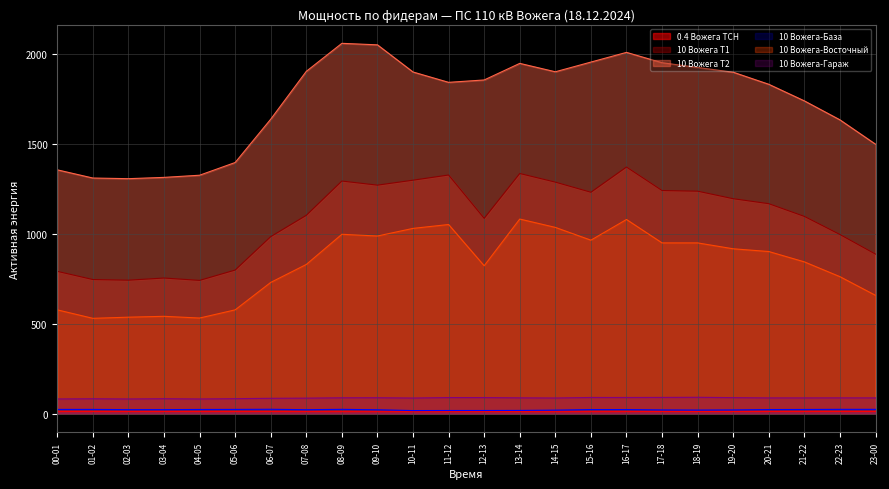

At which label is 10 Вожега Т1 closest to 1057?

12-13